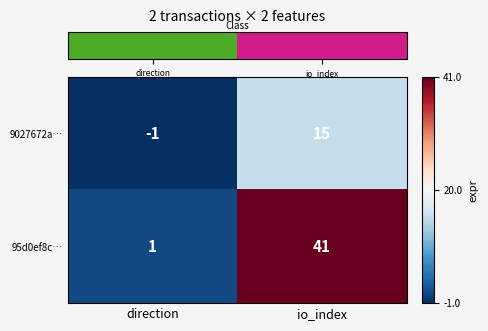

What is the approximate value of 9027672a… at io_index, to the nearest 10?

20